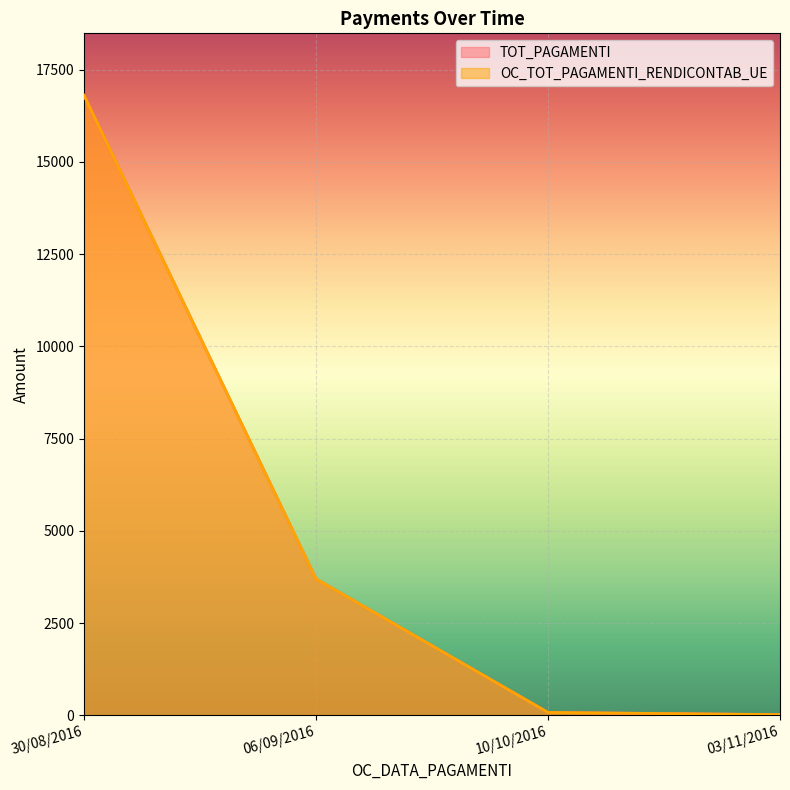

Rank the categories by OC_TOT_PAGAMENTI_RENDICONTAB_UE value from lowest to highest.

03/11/2016, 10/10/2016, 06/09/2016, 30/08/2016